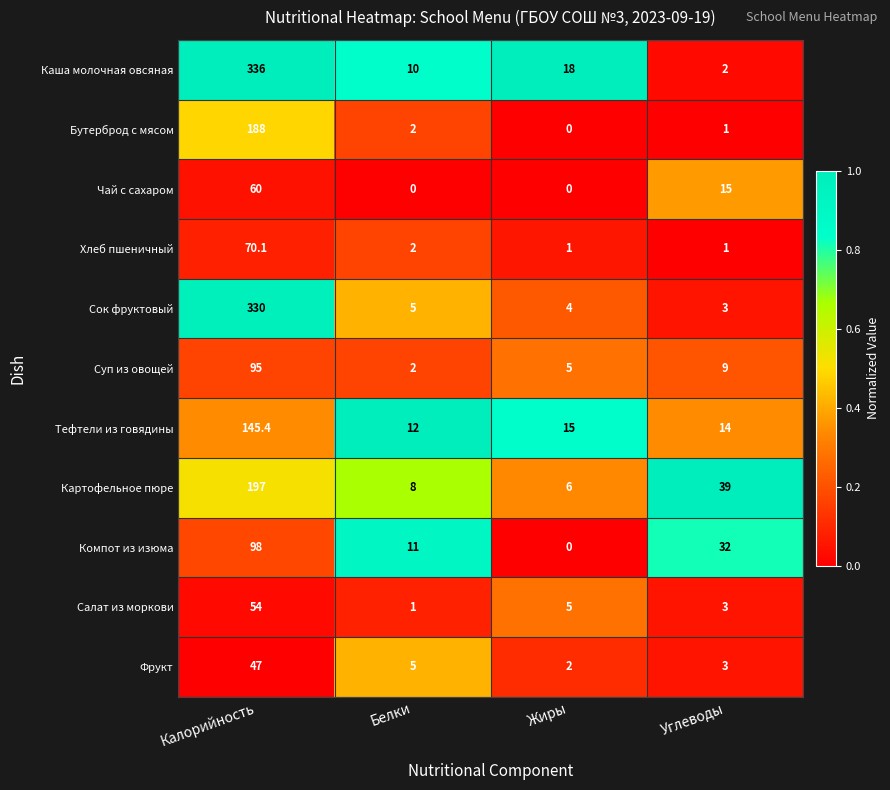

What is the sum of all Каша молочная овсяная values?

366.0